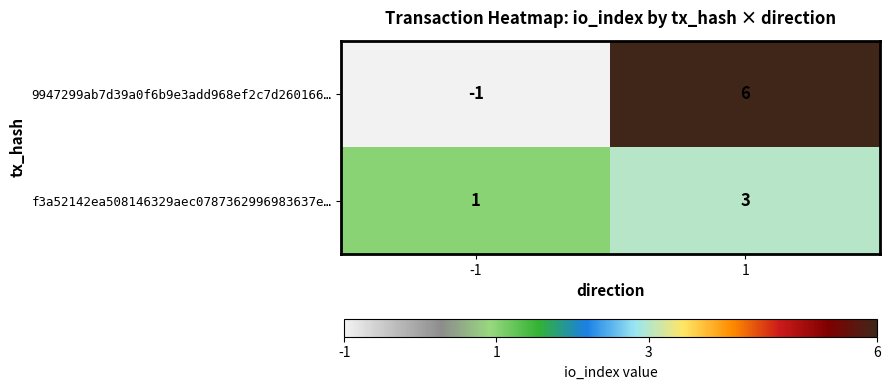

Reading left to right, what are all the values shown in this chart?

9947299ab7d39a0f6b9e3add968ef2c7d260166…: -1=-1	1=6
f3a52142ea508146329aec0787362996983637e…: -1=1	1=3